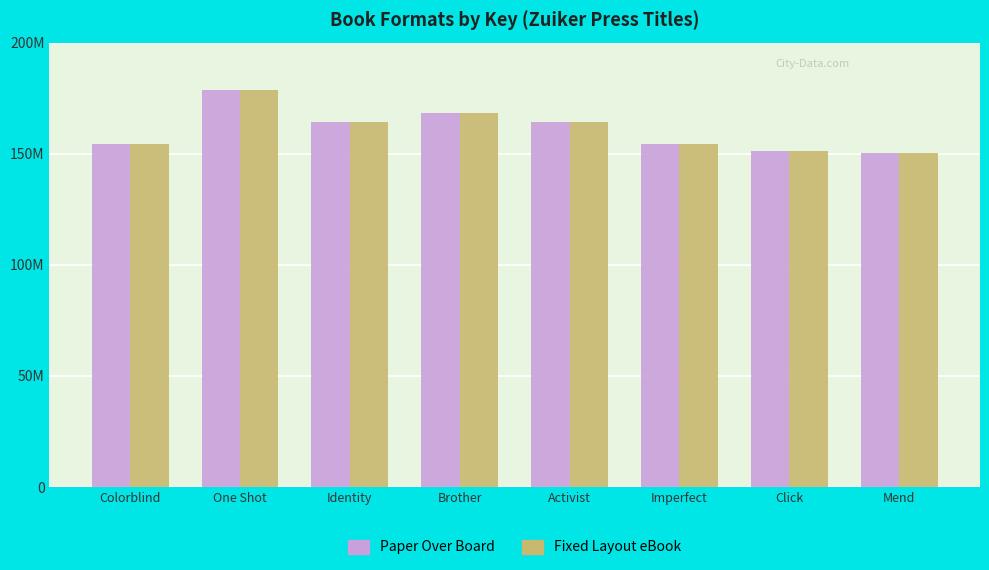

At how many categories does at least one series exceed 156743538?

4